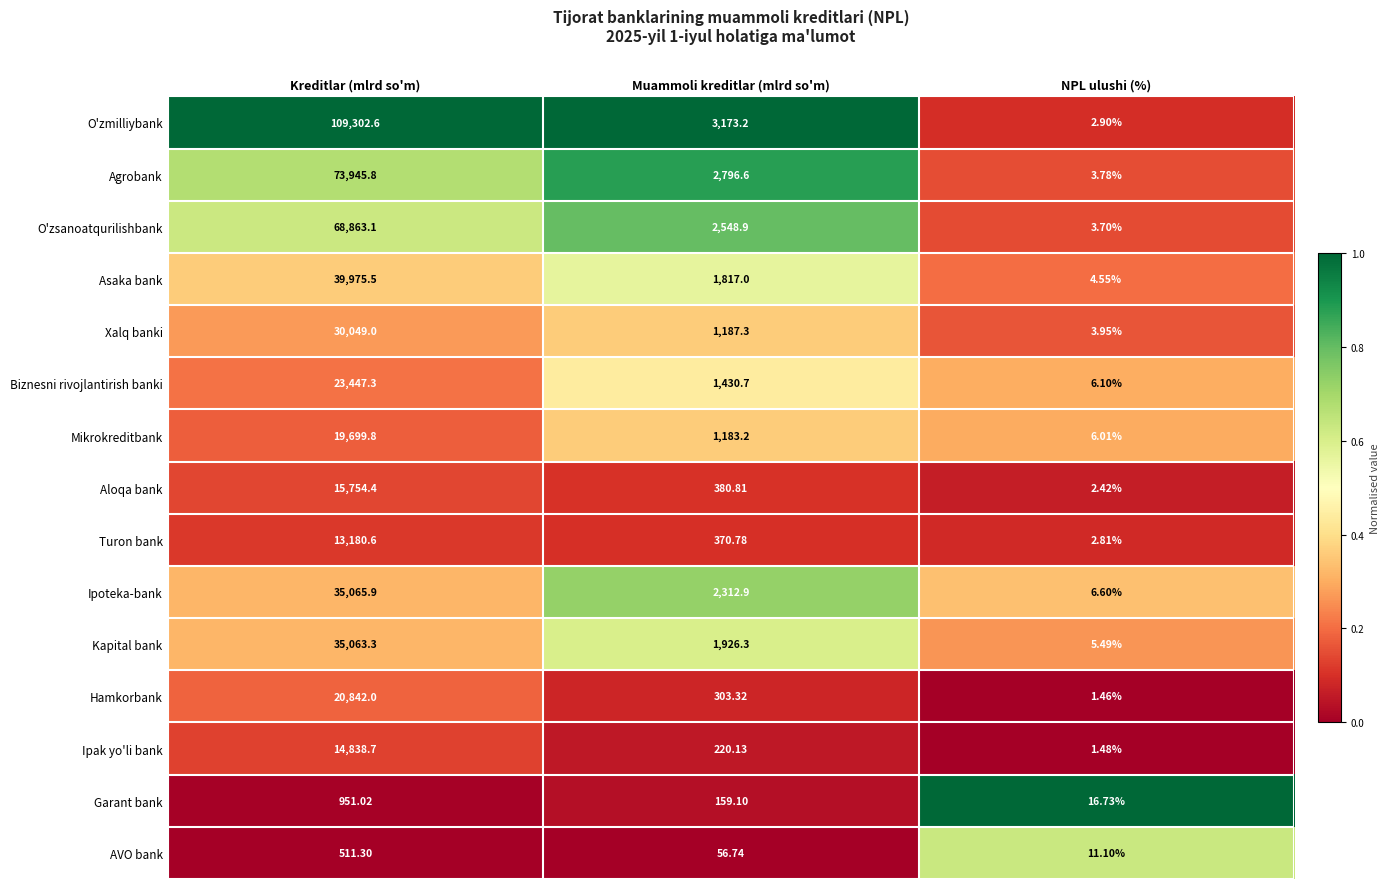

Where does the Aloqa bank series first go above 380?

Kreditlar (mlrd so'm)